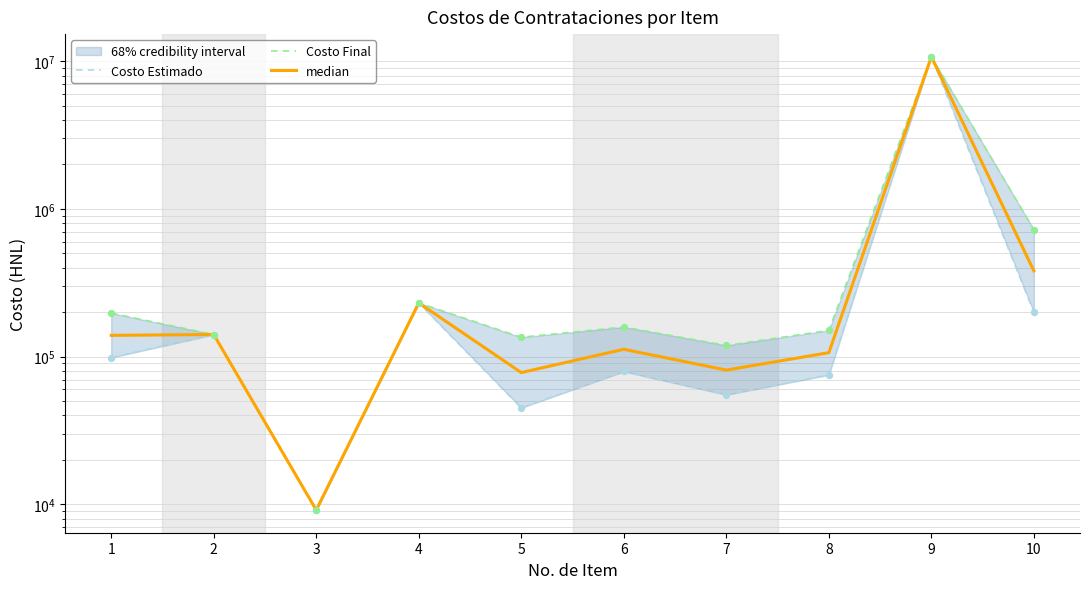

At which category is the sum across all series the highest?

9